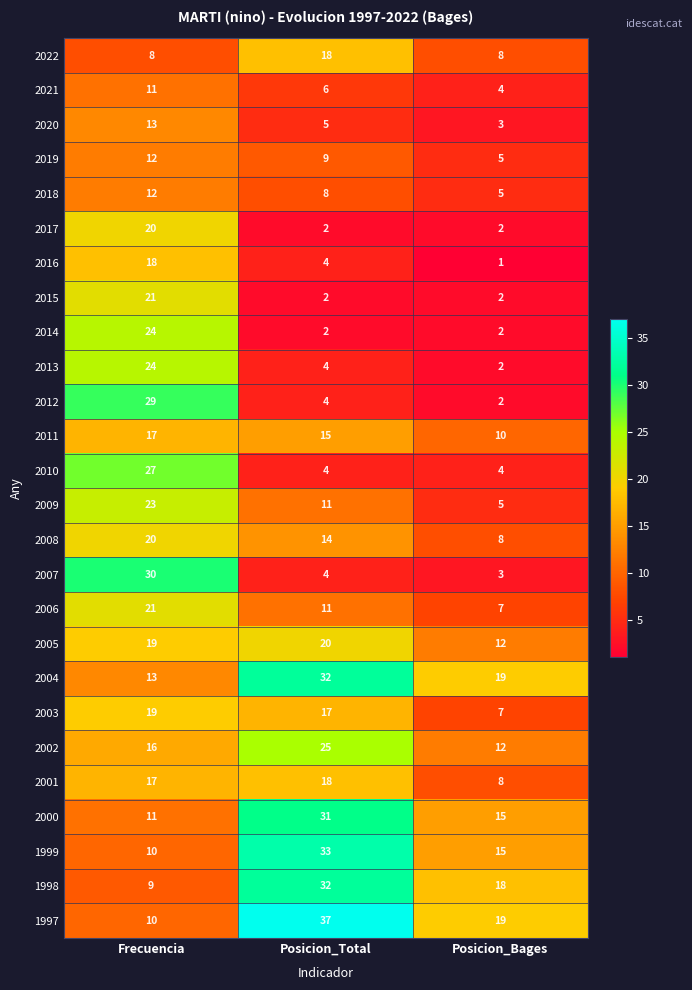

Which series has the largest total across all categories?

1997